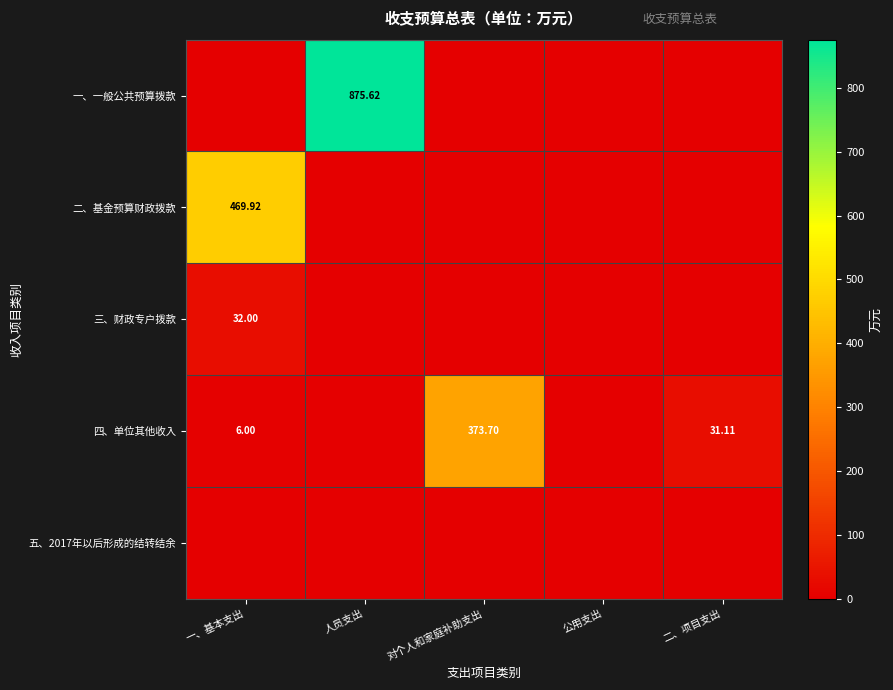

What is the spread (max minus min) of values at 对个人和家庭补助支出?

373.7